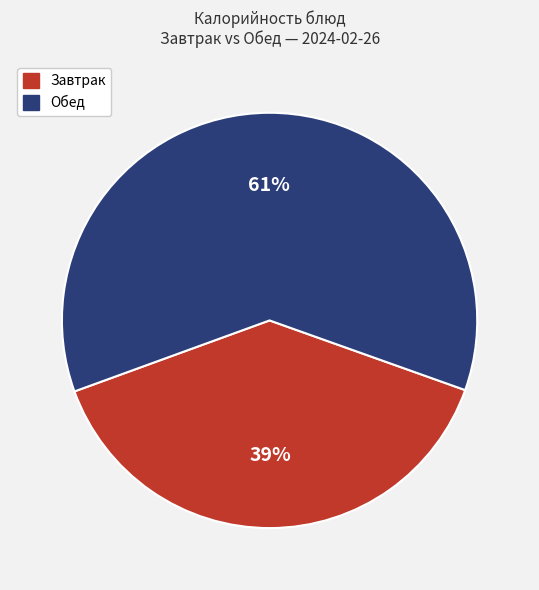

The Обед slice represents 61% of the pie. True or false?

True